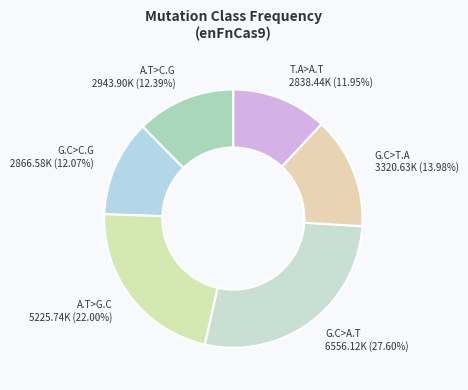

Which has a higher value, G.C>A.T or T.A>A.T?

G.C>A.T